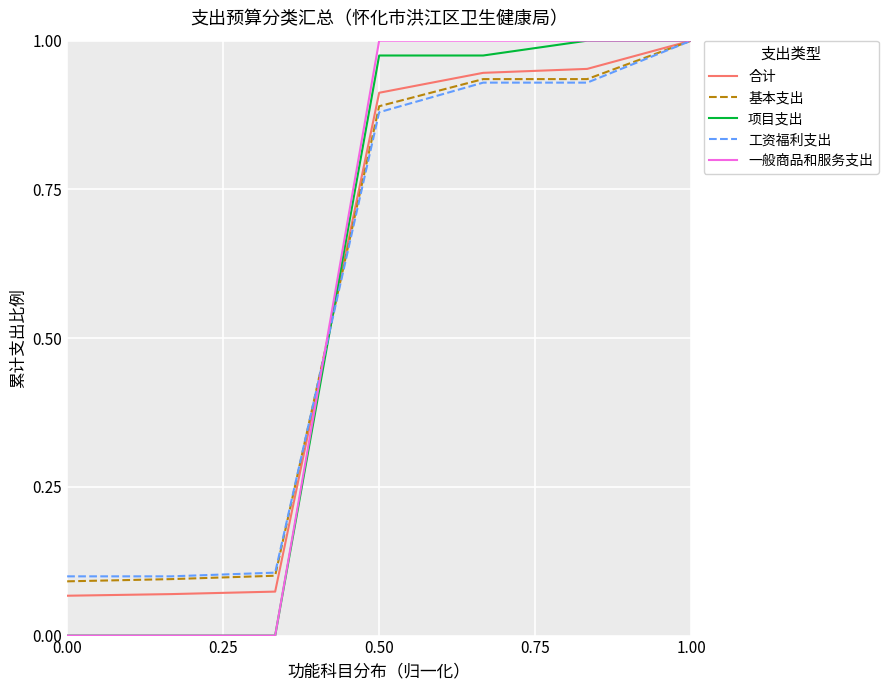

The 一般商品和服务支出 series shows -0.4 at 0.00. True or false?

False